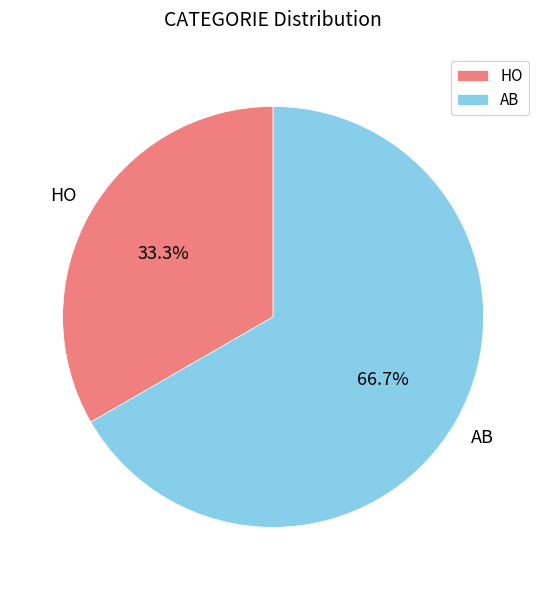

To the nearest percent, what is the average slice percentage?

50%